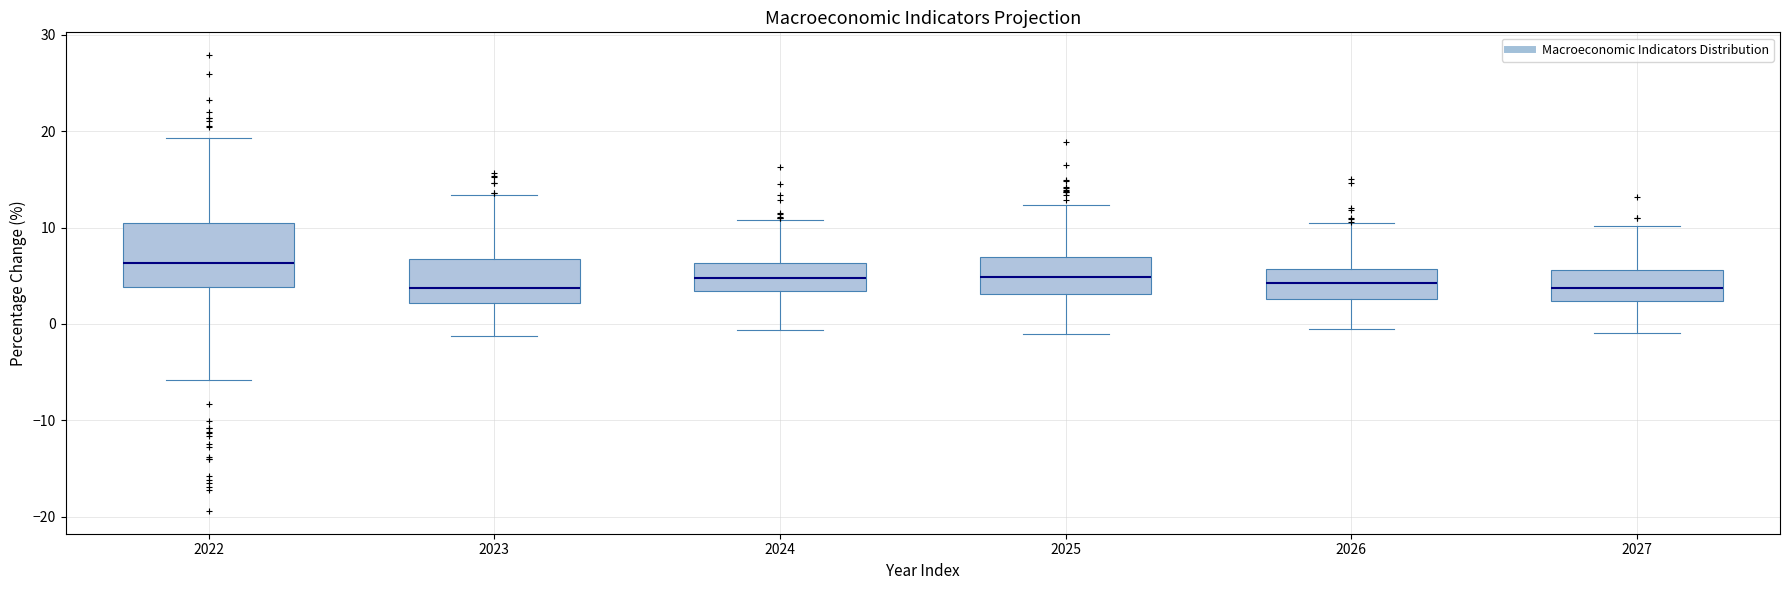

Reading left to right, transcribe this box plot: for each box, give where its median line is, the range the box spans, and where its two whiskers end, as read against the y-axis. The values are not printed on the chart, so give them approximately, as read against the axis.

2022: median 6, box 4 to 10, whiskers -6 to 19
2023: median 4, box 2 to 7, whiskers -1 to 13
2024: median 5, box 3 to 6, whiskers -1 to 11
2025: median 5, box 3 to 7, whiskers -1 to 12
2026: median 4, box 3 to 6, whiskers -1 to 10
2027: median 4, box 2 to 6, whiskers -1 to 10